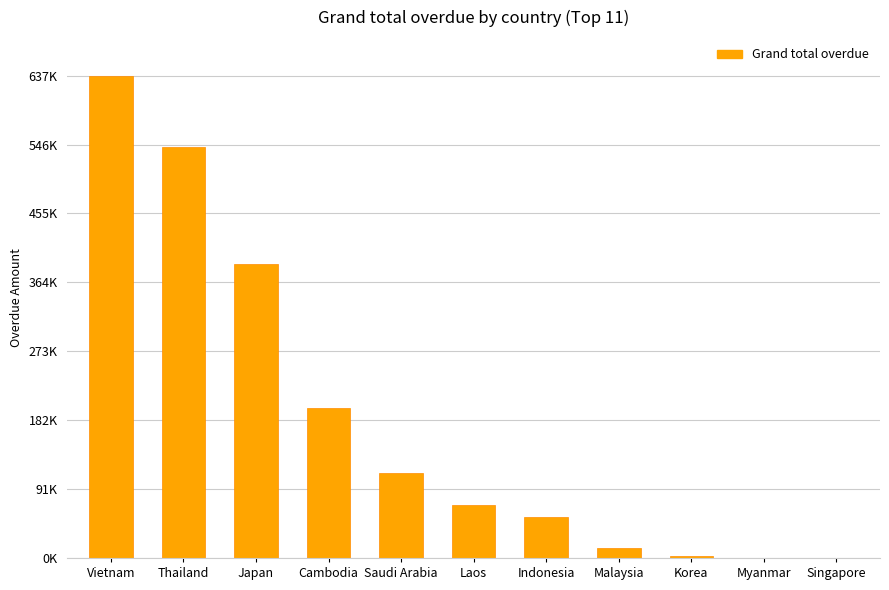

What is the change in value from Laos to Singapore?

-69477.0